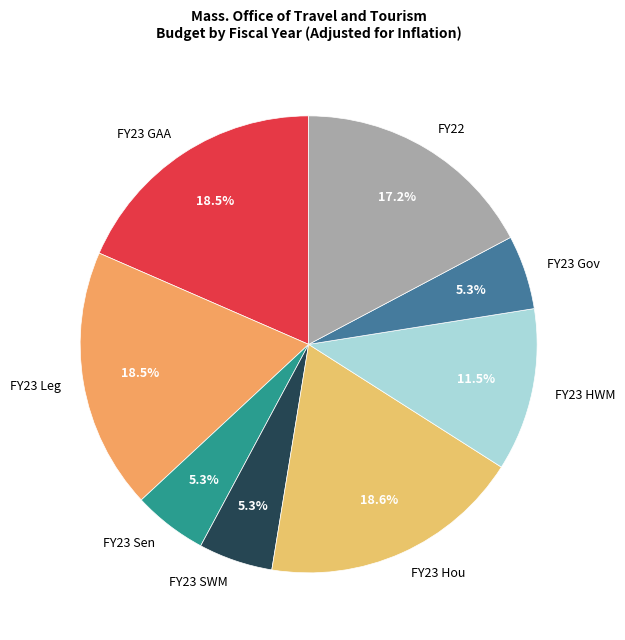

Is there a majority slice in this chart?

No